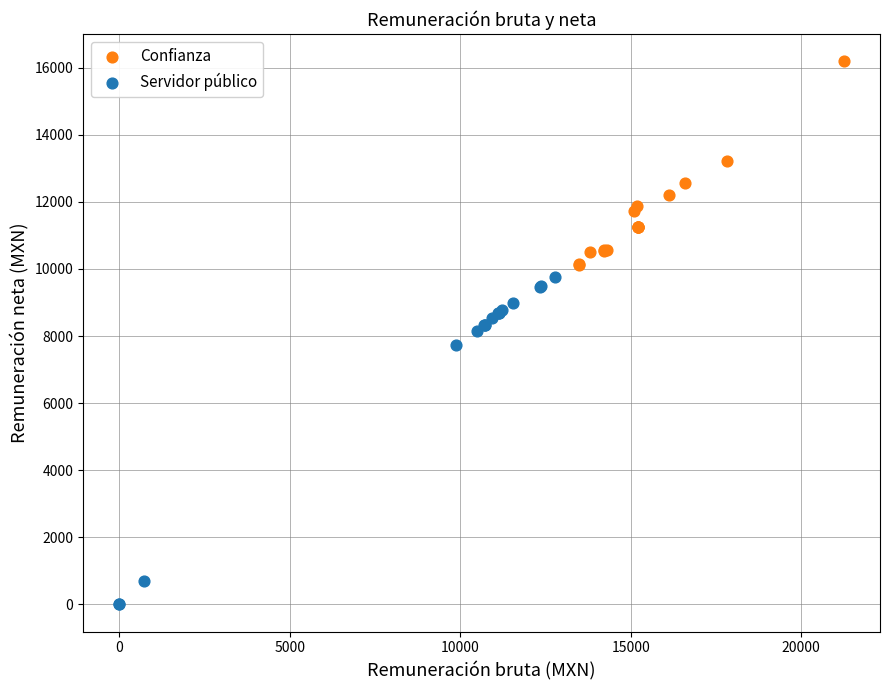

Which series reaches the maximum Y coordinate?

Confianza